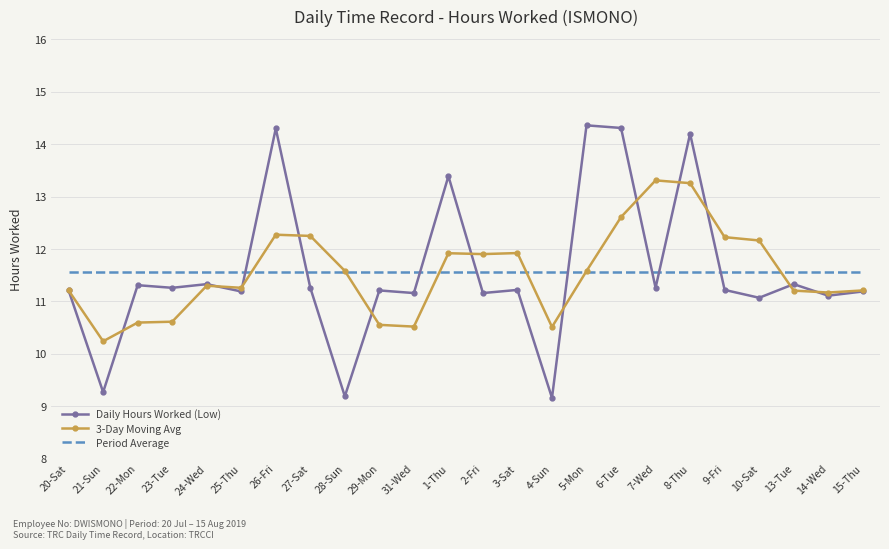

Where do Daily Hours Worked (Low) and Period Average first cross each other?

25-Thu and 26-Fri